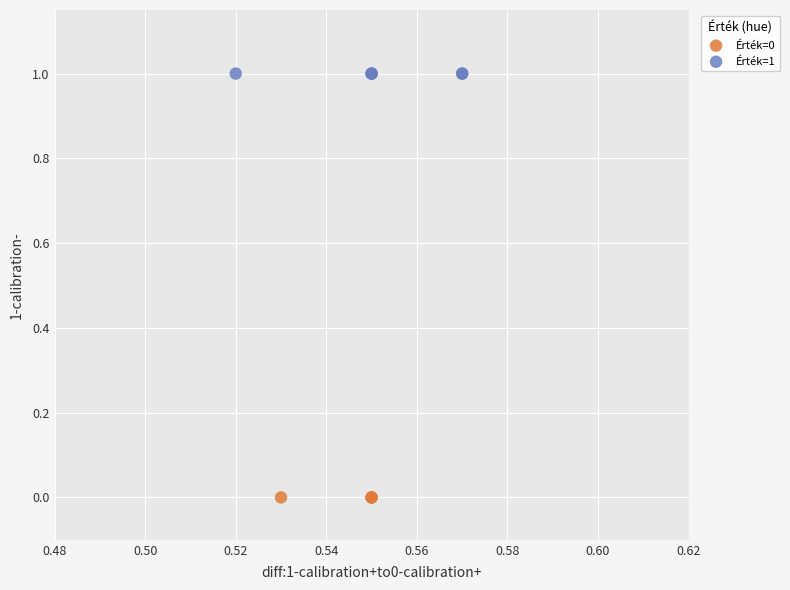

Which series contains the highest Y value?

Érték=1